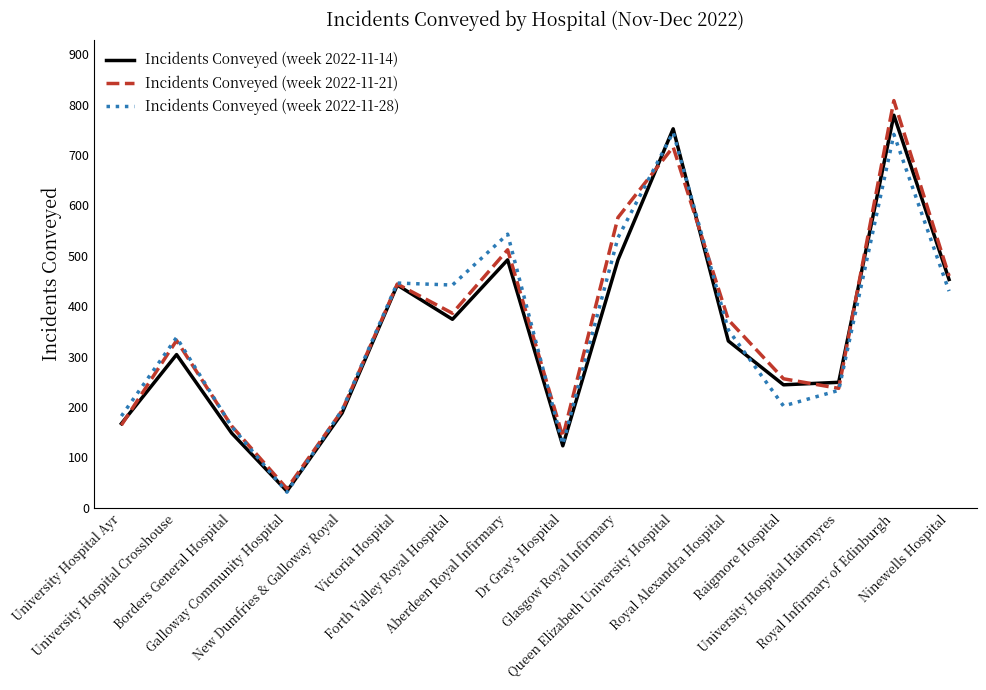

What are all the series names shown in the legend?

Incidents Conveyed (week 2022-11-14), Incidents Conveyed (week 2022-11-21), Incidents Conveyed (week 2022-11-28)